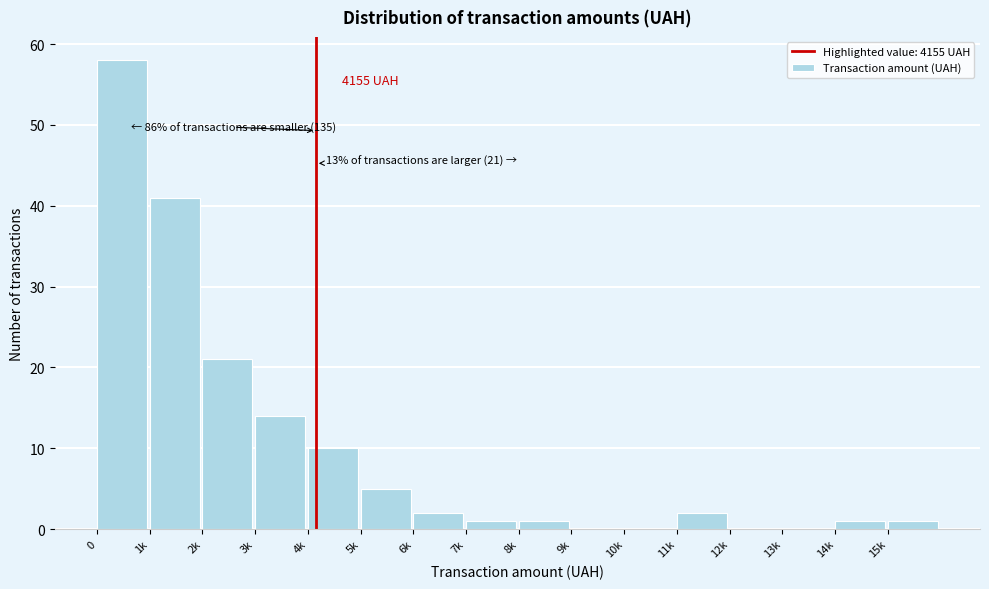

Reading left to right, what are all the values shown in this chart?

0=58	1k=41	2k=21	3k=14	4k=10	5k=5	6k=2	7k=1	8k=1	9k=0	10k=0	11k=2	12k=0	13k=0	14k=1	15k=1